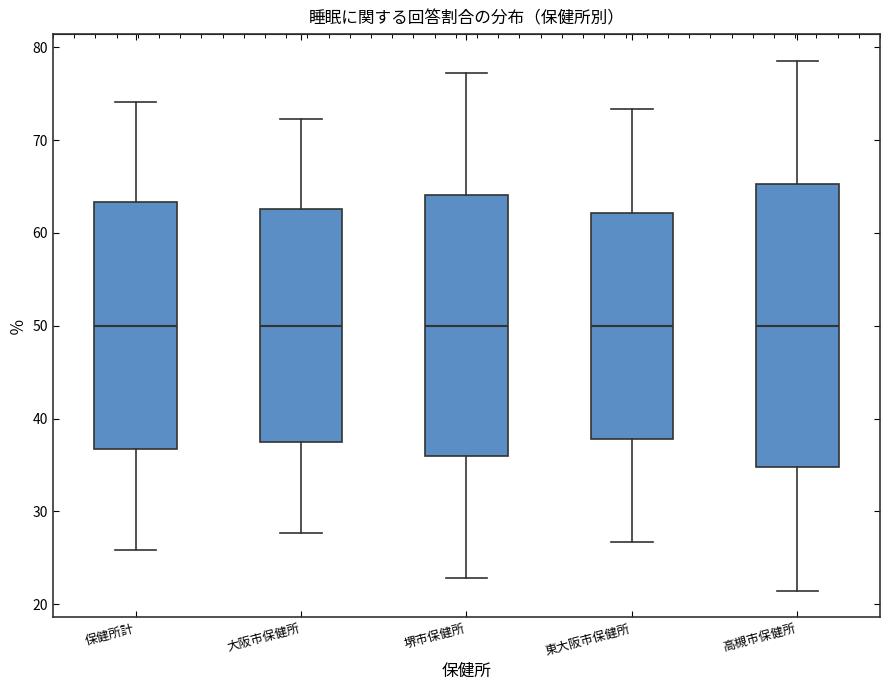

Comparing the boxes themselves (not the whiskers), which one is the tallest?

高槻市保健所